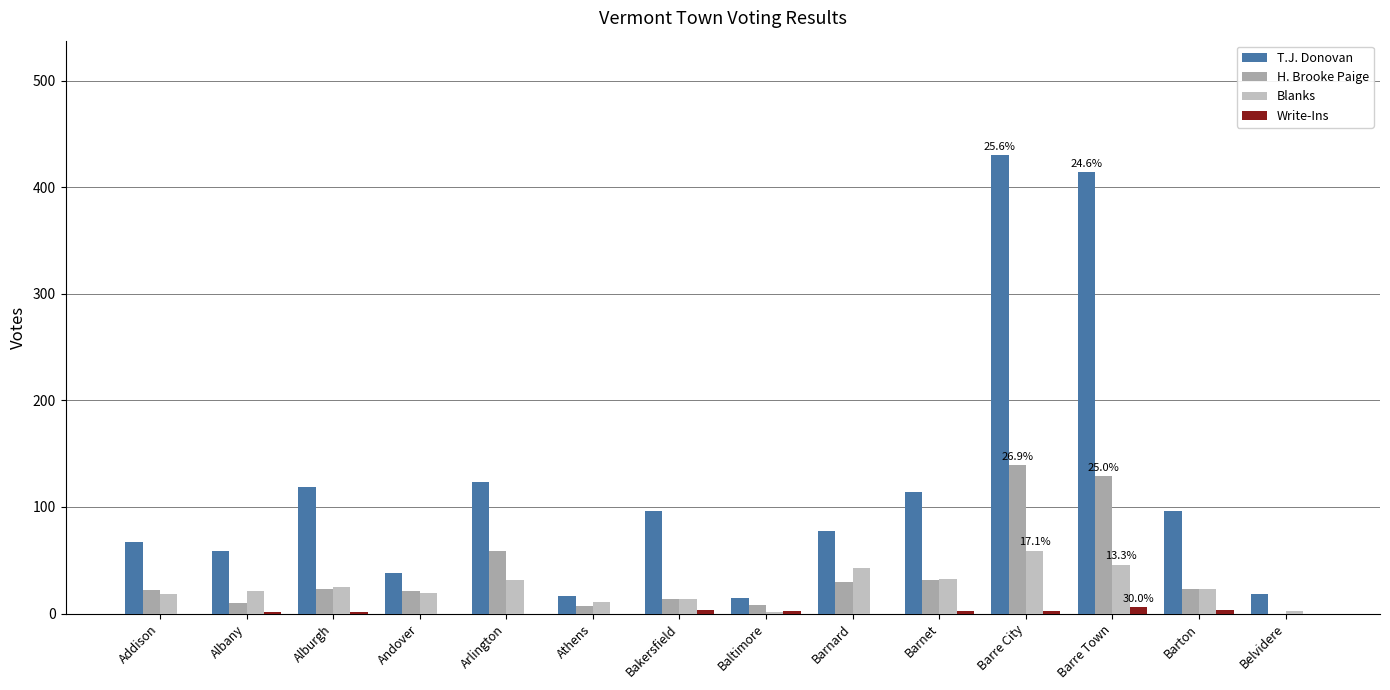

Between Addison and Barnet, which series saw the biggest shift?

T.J. Donovan